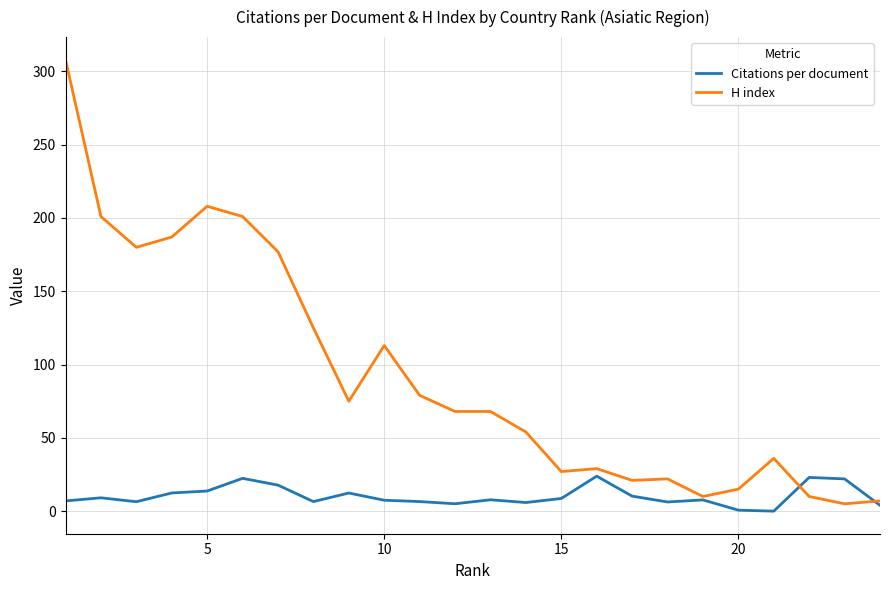

What is the maximum value shown in the chart?

308.0